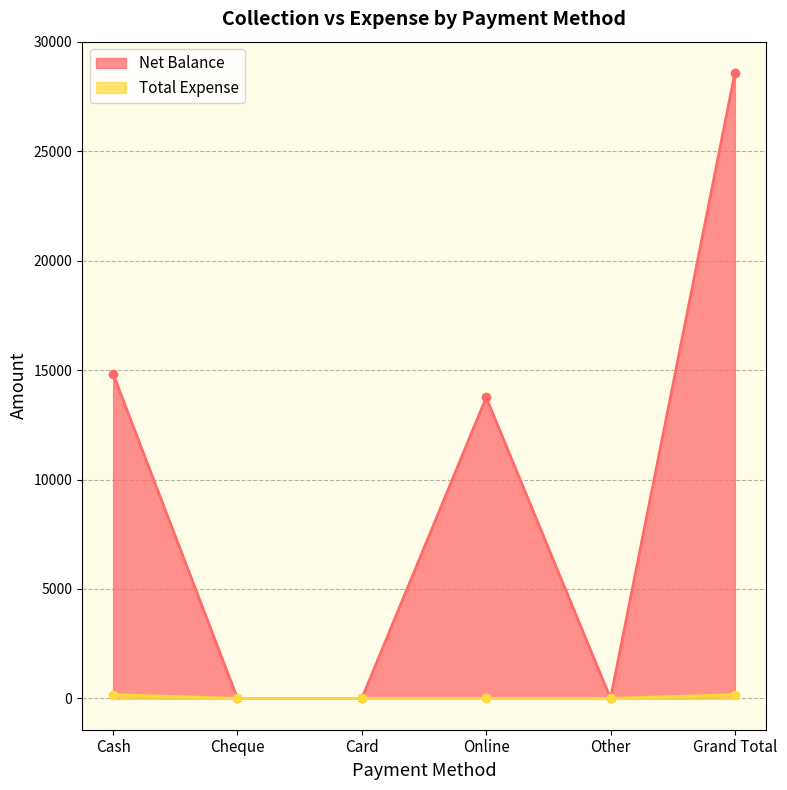

True or false: Total Expense and Net Balance intersect in this chart.

False